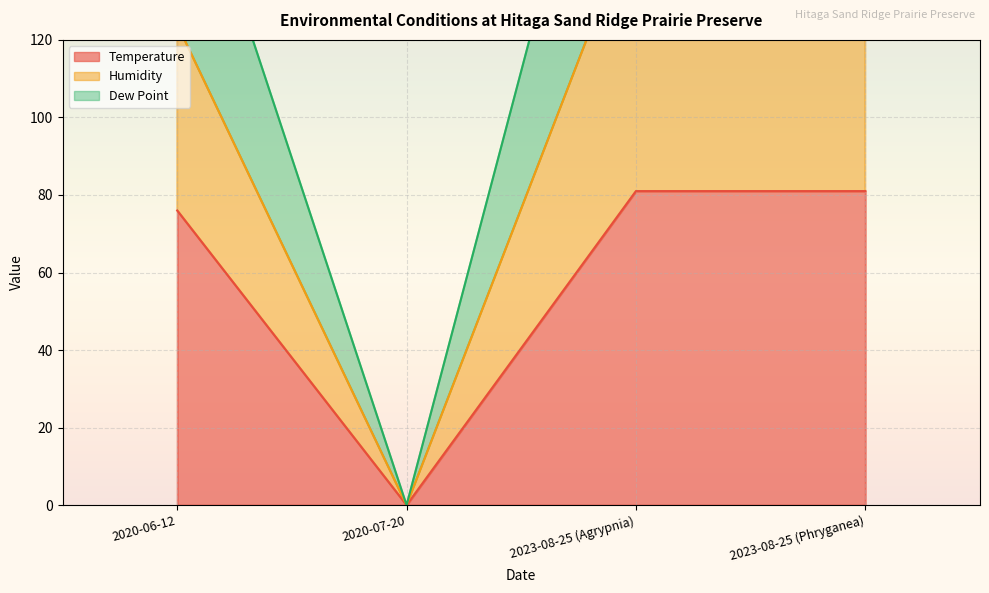

Where is Dew Point nearest to the value 76?

2020-06-12